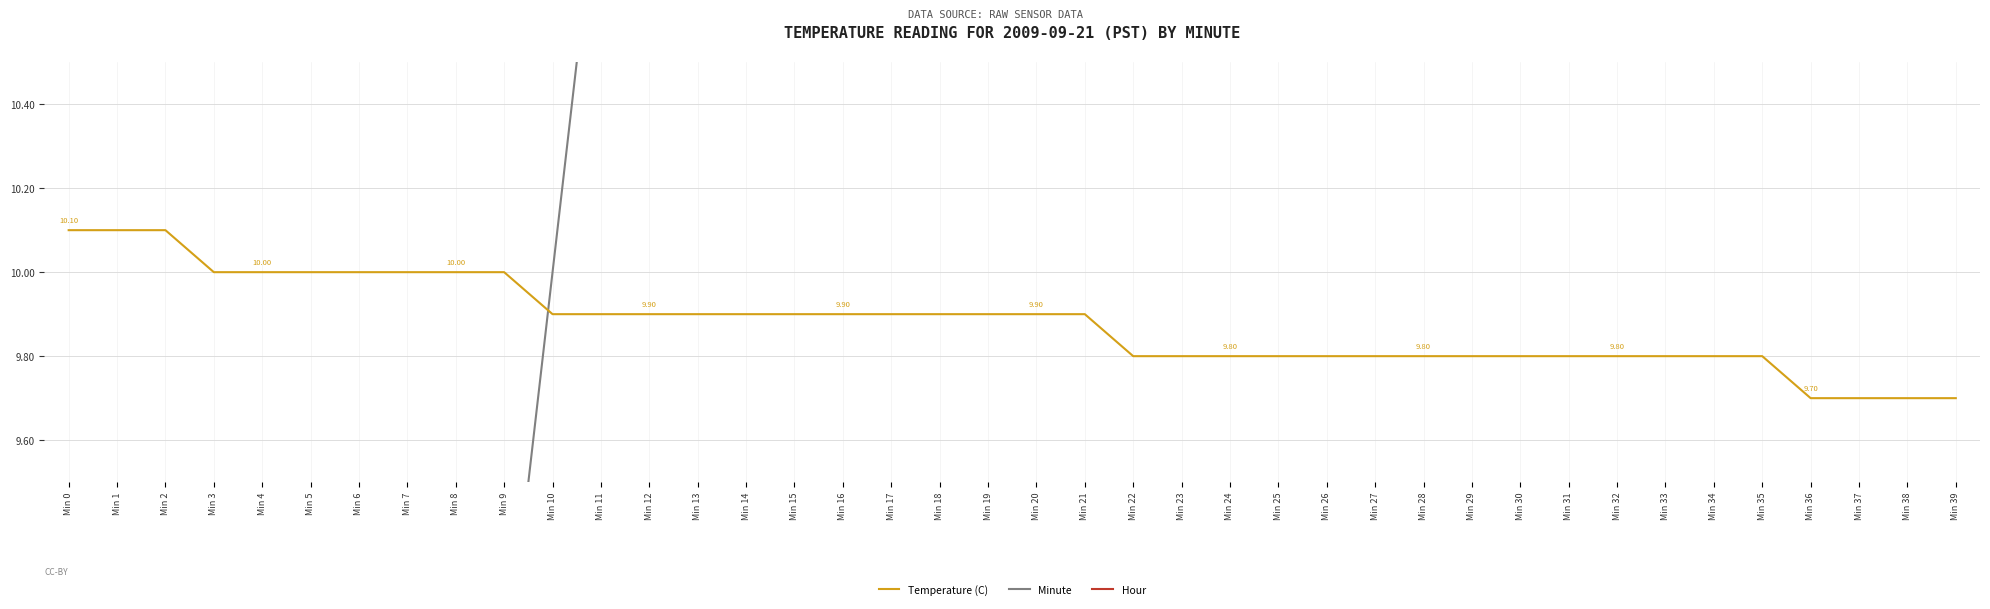

What is the total value across all series at Min 23?

32.8